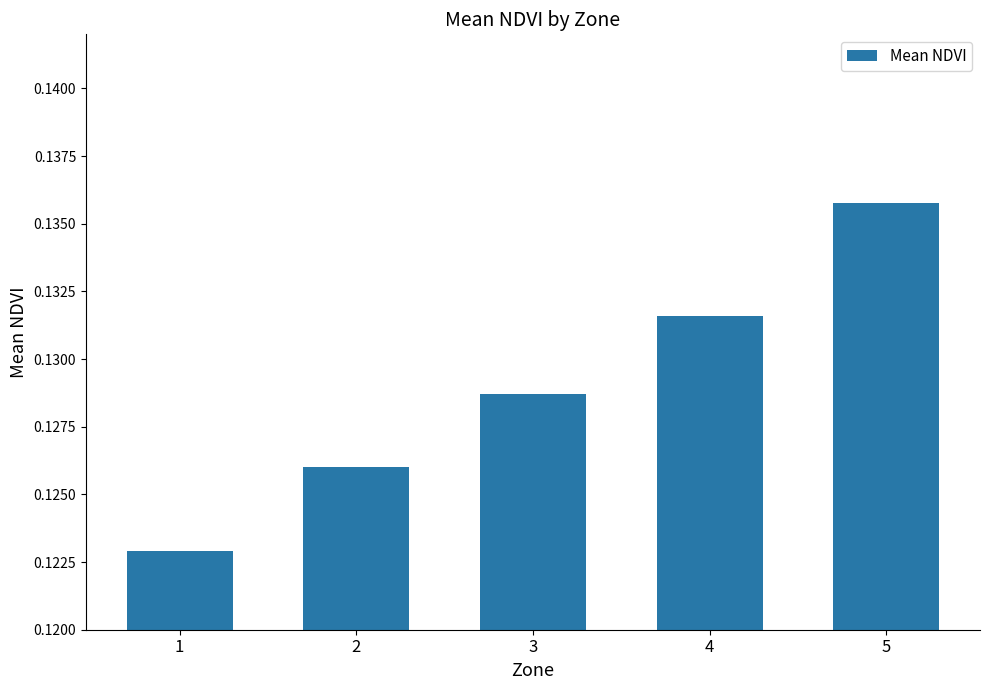

At which category does the chart reach its peak across all series?

5